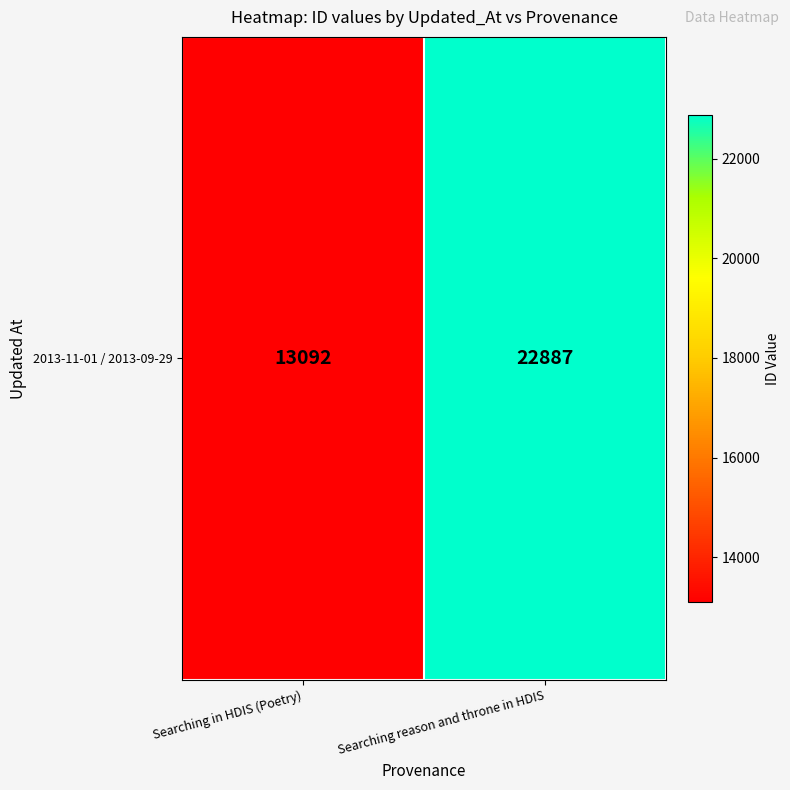

What is the sum of all values?

35979